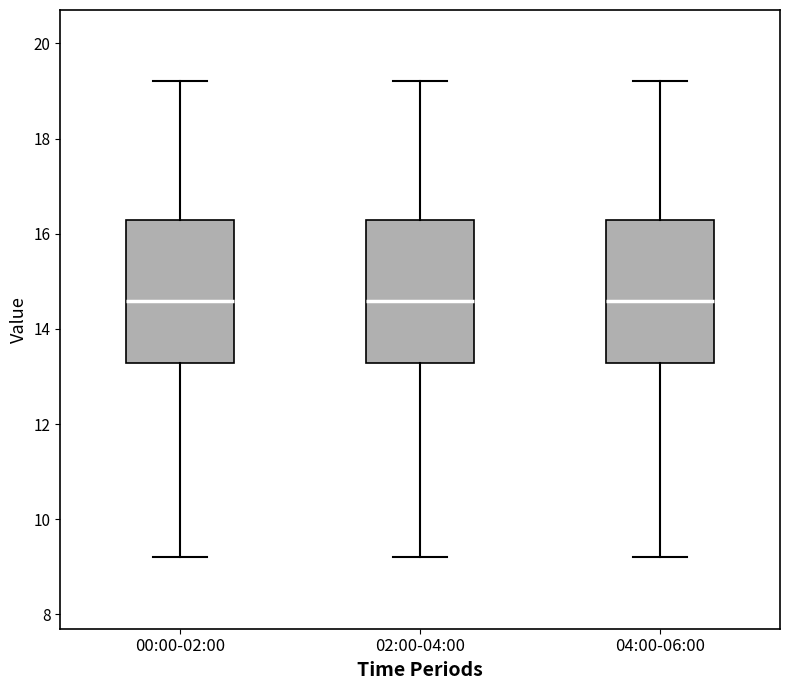

Where is the lower edge of the box for 04:00-06:00 on the y-axis? The values are not printed on the chart, so give them approximately, as read against the axis.

13.2